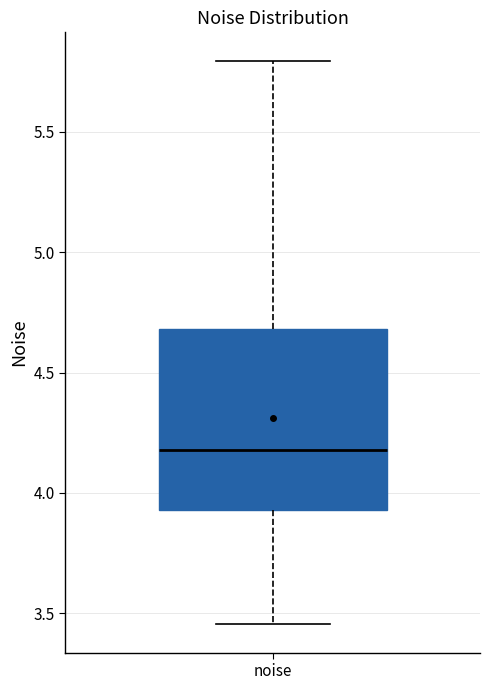

Transcribe this box plot: give where the median line is, the range the box spans, and where the two whiskers end, as read against the y-axis. The values are not printed on the chart, so give them approximately, as read against the axis.

median 4.20, box 3.95 to 4.70, whiskers 3.45 to 5.80